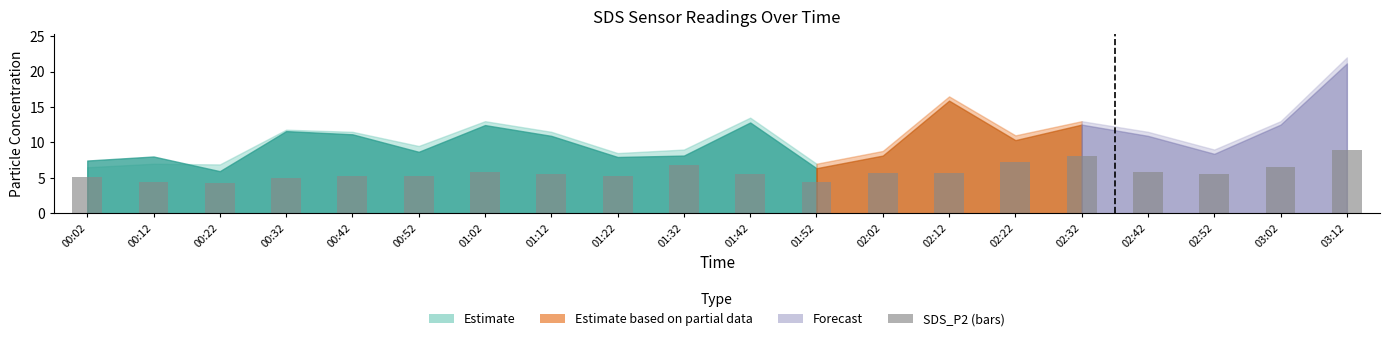

True or false: the data shows 5.2 at 00:42.

True